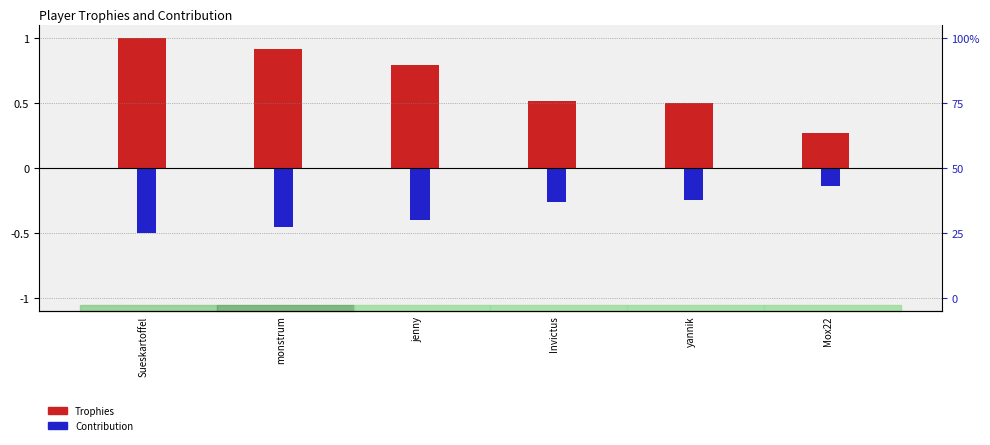

Is the value of Trophies at jenny greater than the value of Contribution at monstrum?

Yes